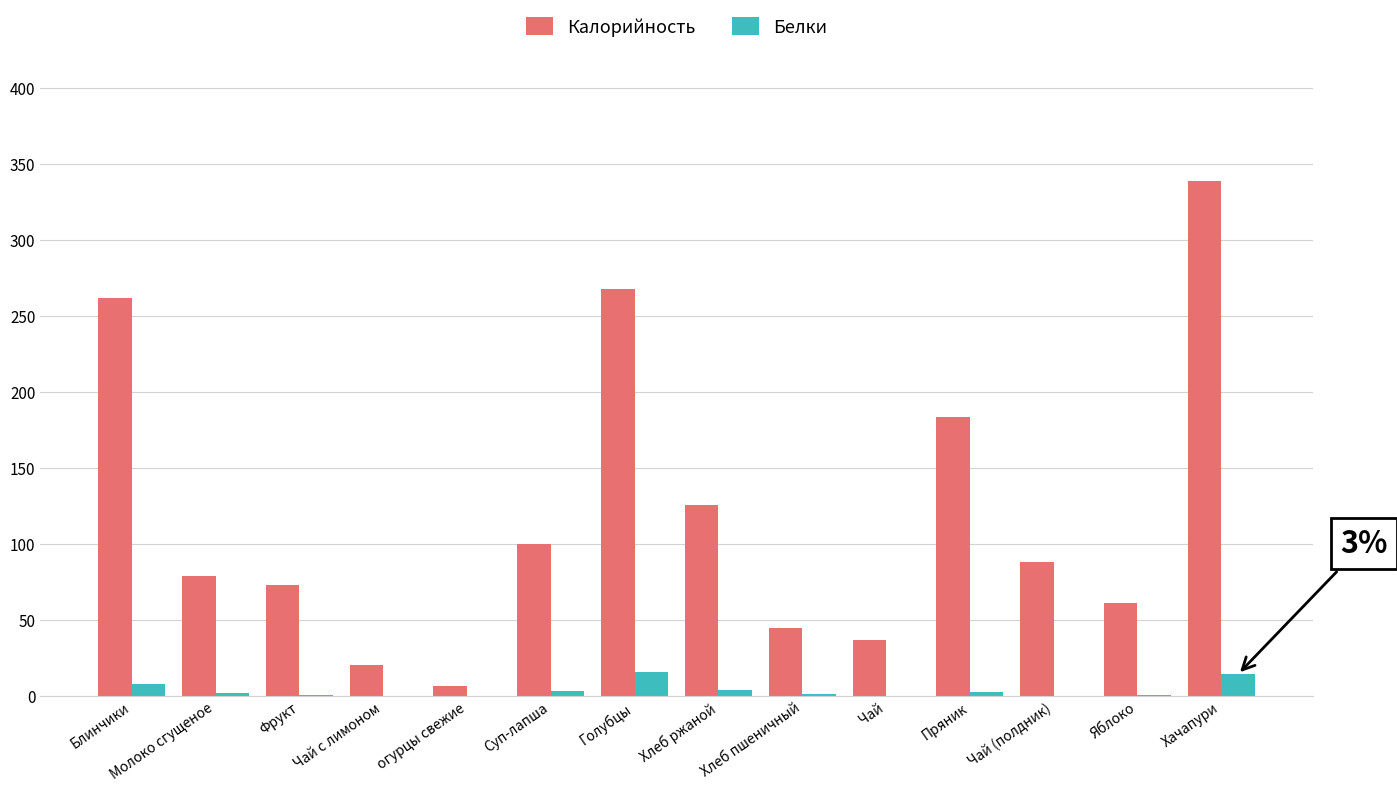

Which series has the largest total across all categories?

Калорийность